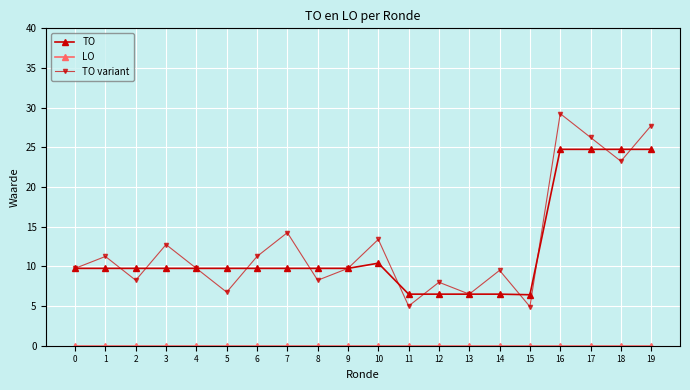

What is the spread (max minus min) of values at 11?

6.5